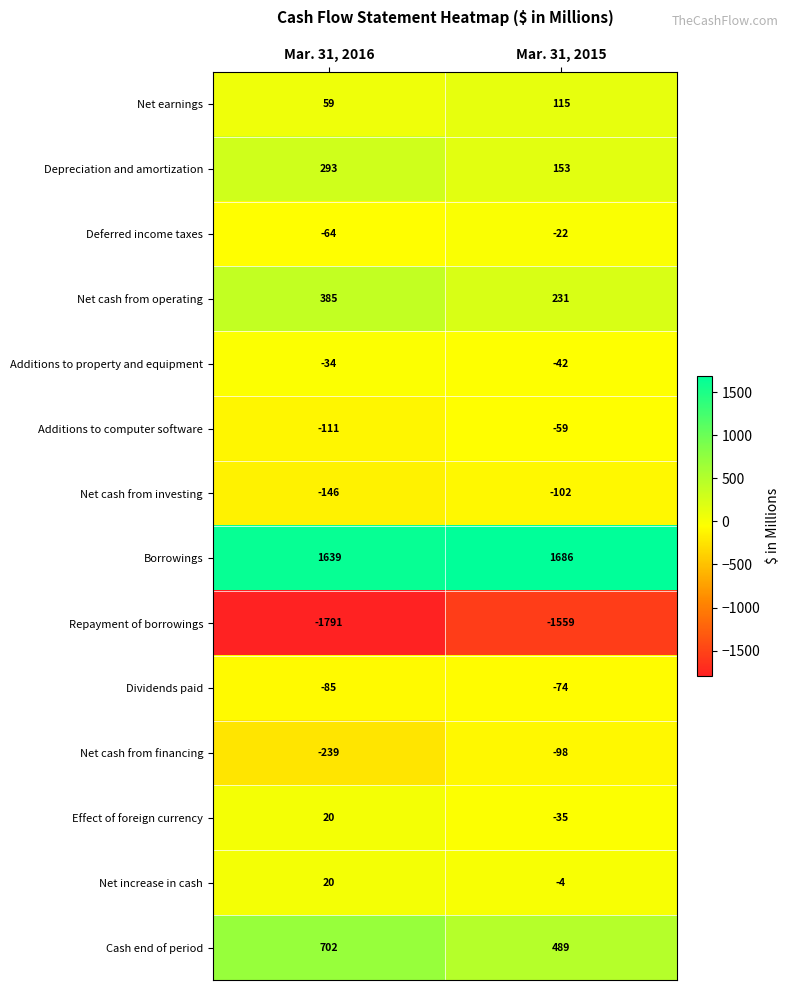

Rank the series at Mar. 31, 2015 from lowest to highest value.

Repayment of borrowings, Net cash from investing, Net cash from financing, Dividends paid, Additions to computer software, Additions to property and equipment, Effect of foreign currency, Deferred income taxes, Net increase in cash, Net earnings, Depreciation and amortization, Net cash from operating, Cash end of period, Borrowings